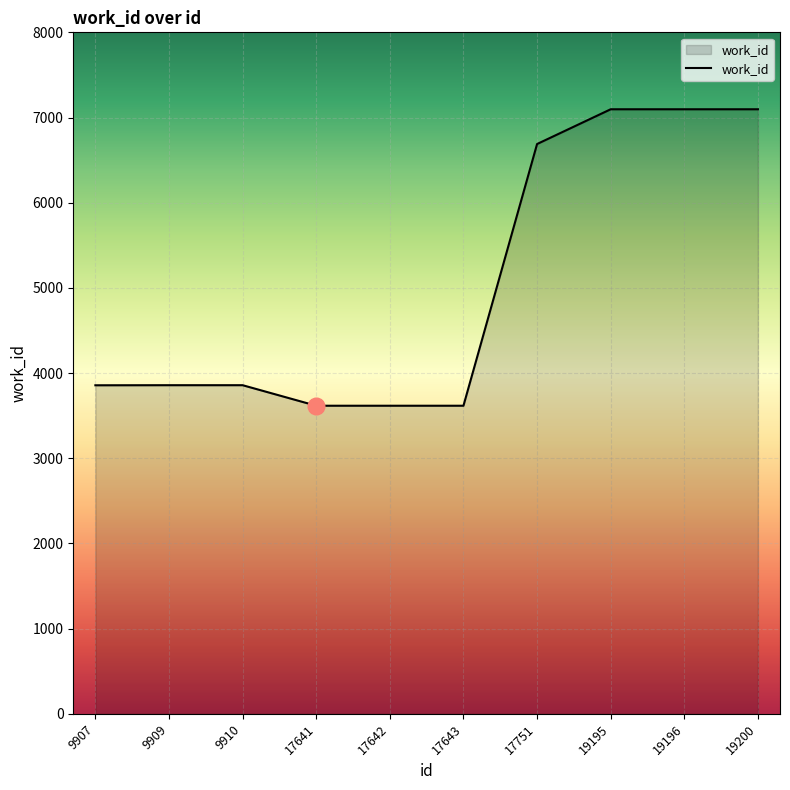

The chart shows a value of 1400 at 9910. True or false?

False